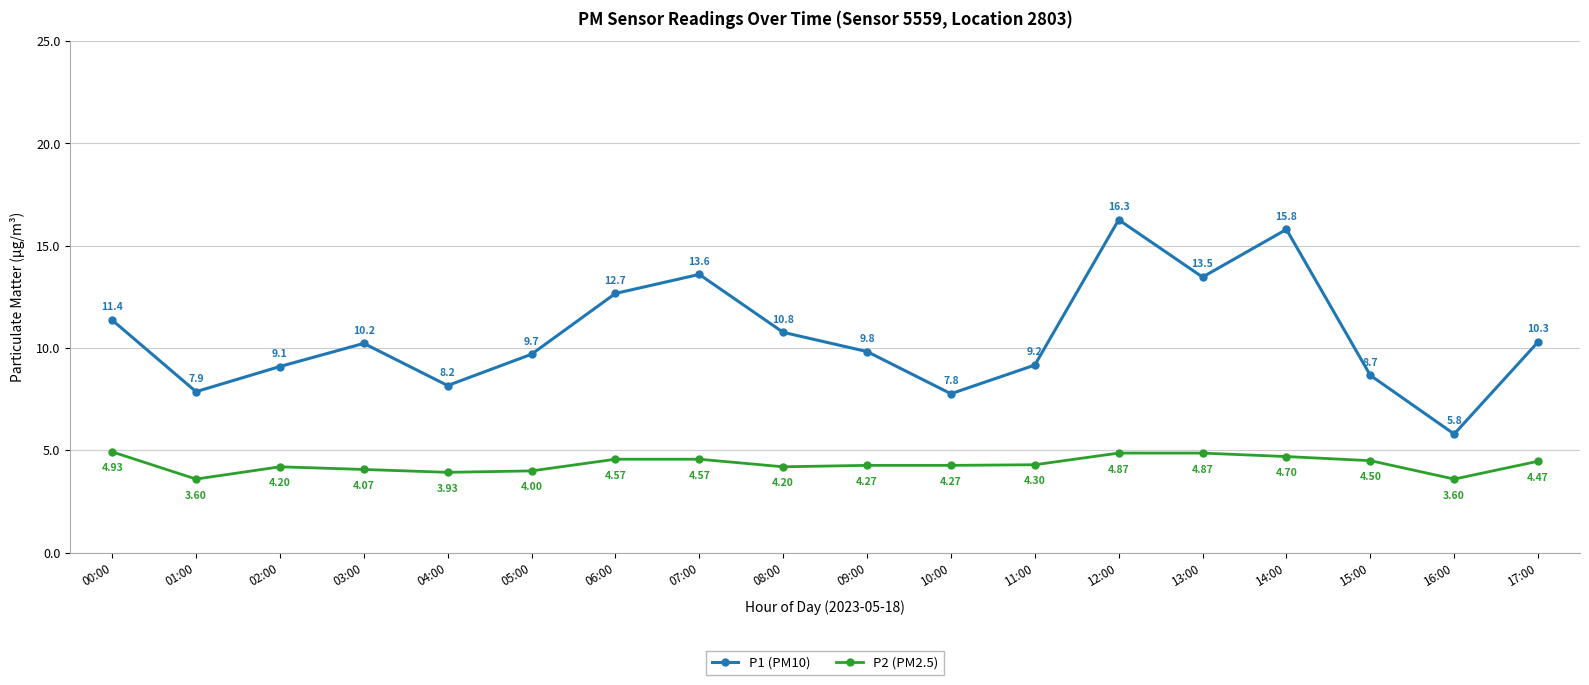

Count the number of data series in this chart.

2